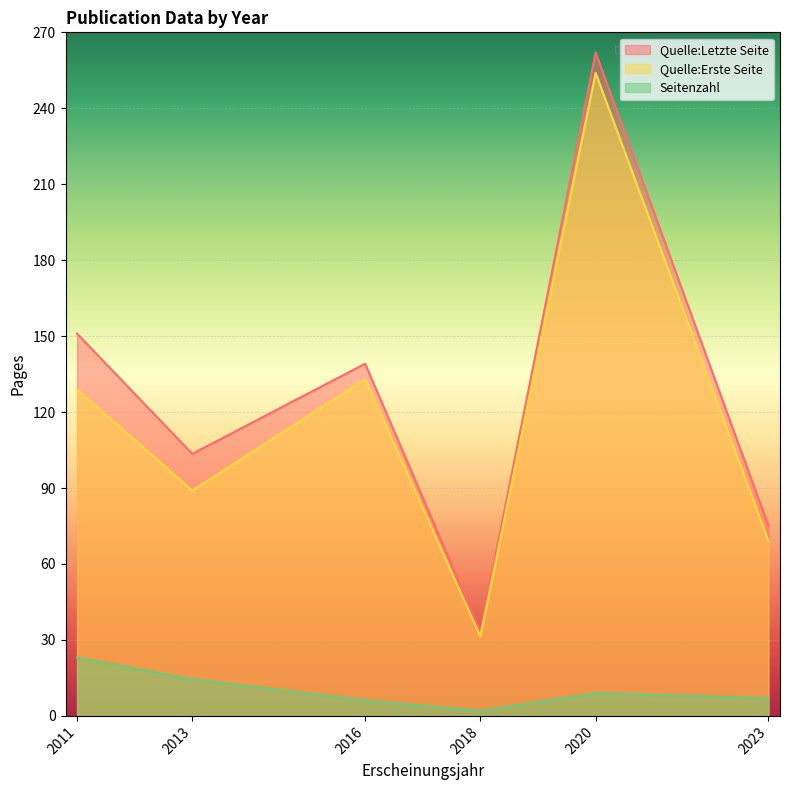

True or false: Quelle:Letzte Seite and Quelle:Erste Seite intersect in this chart.

False